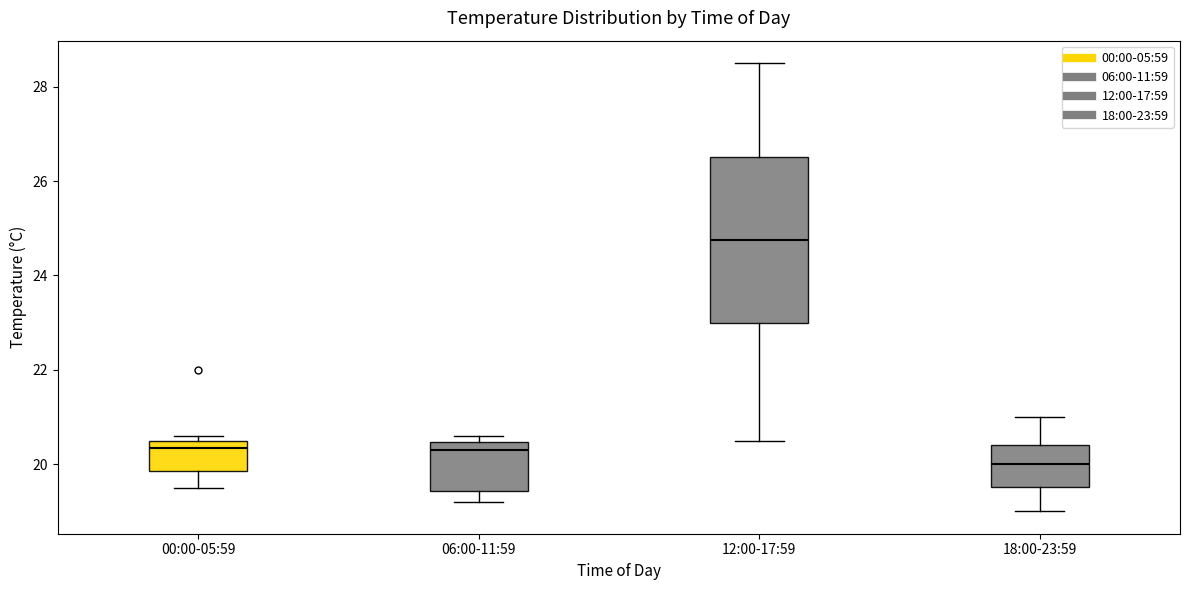

Which box has the lowest median line?

18:00-23:59